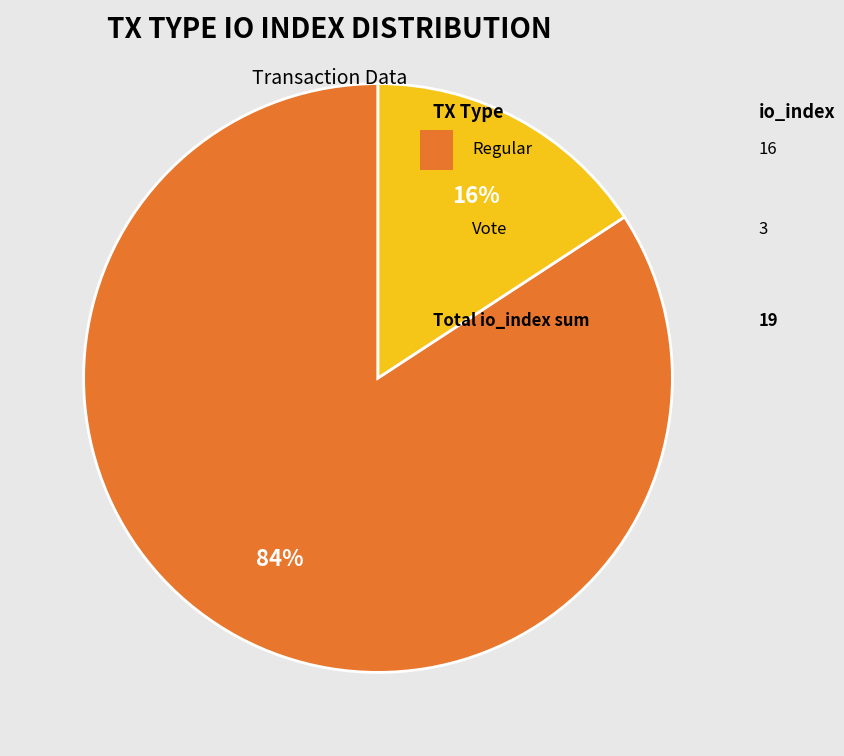

Is there any slice that represents more than half of the pie?

Yes